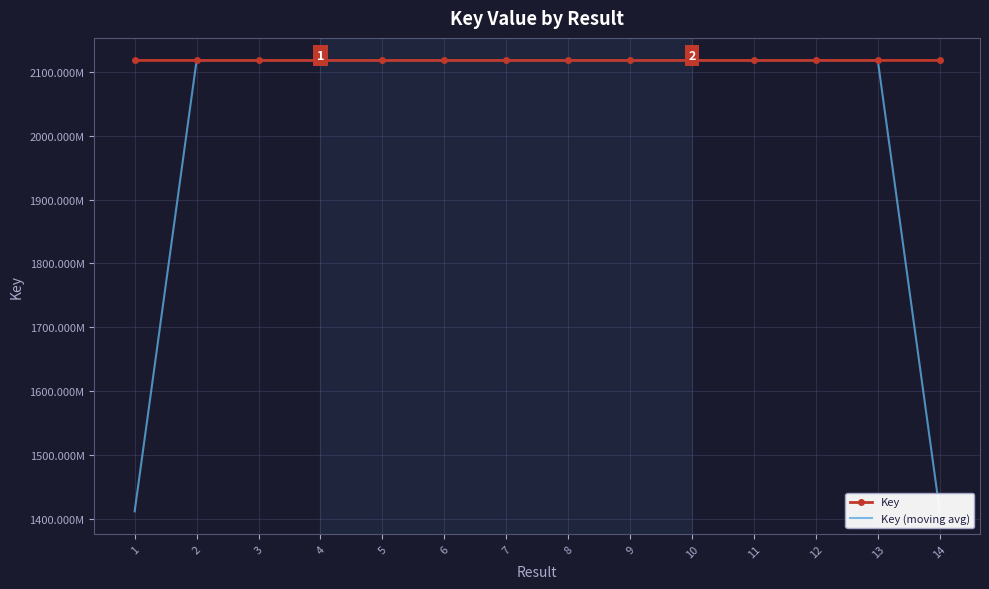

What are all the series names shown in the legend?

Key, Key (moving avg)